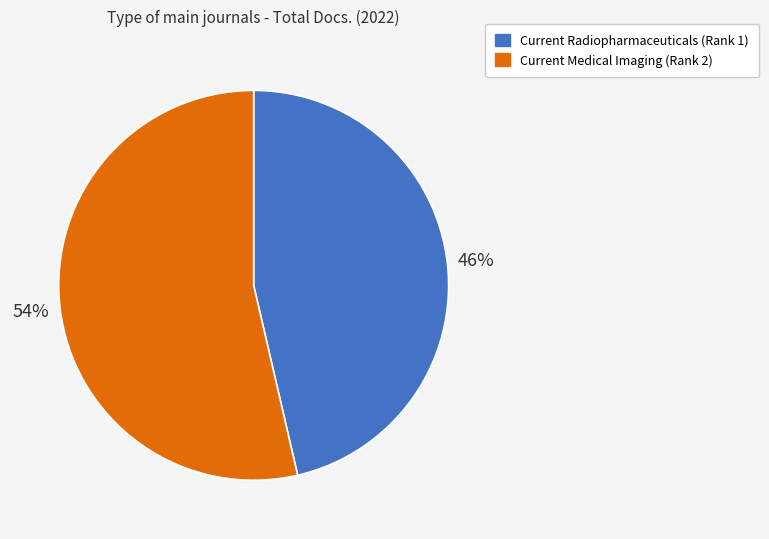

To the nearest percent, what percentage of the pie is Current Radiopharmaceuticals (Rank 1)?

46%